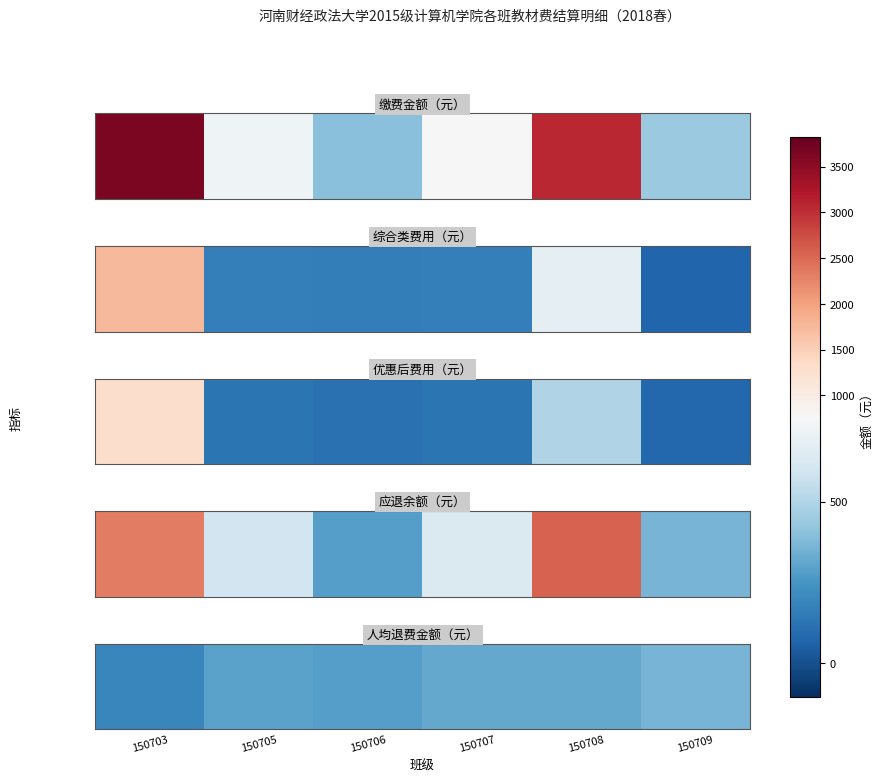

The value at 150703 is 194.5. True or false?

True